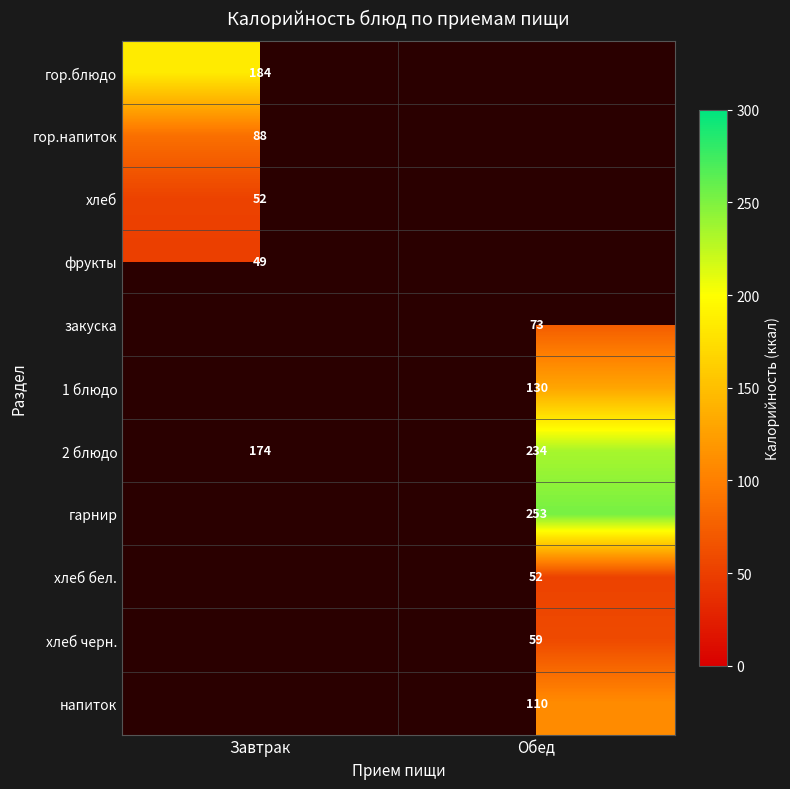

Rank the categories by 2 блюдо value from highest to lowest.

Обед, Завтрак